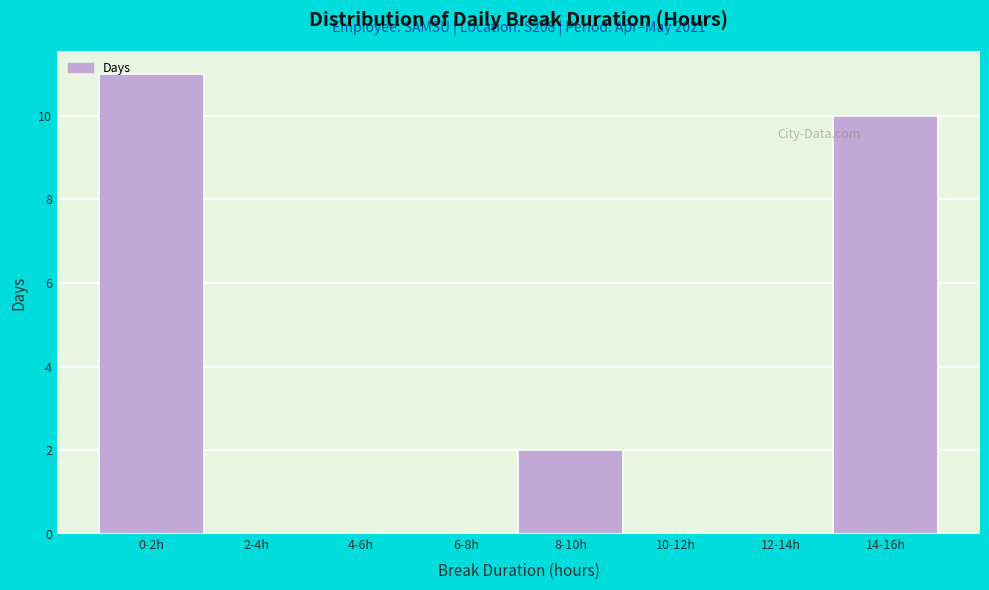

Reading left to right, extract all data points from this chart.

0-2h=11	2-4h=0	4-6h=0	6-8h=0	8-10h=2	10-12h=0	12-14h=0	14-16h=10